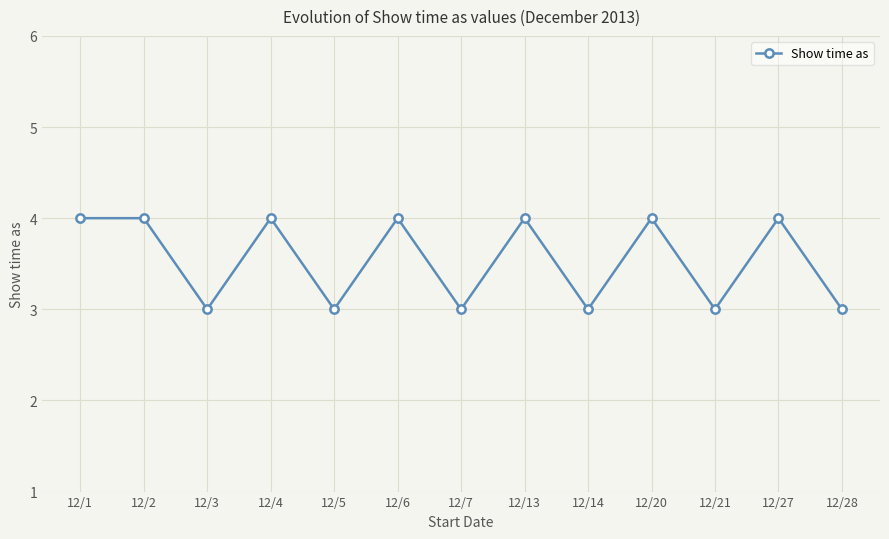

What is the difference between the second highest and minimum values?

1